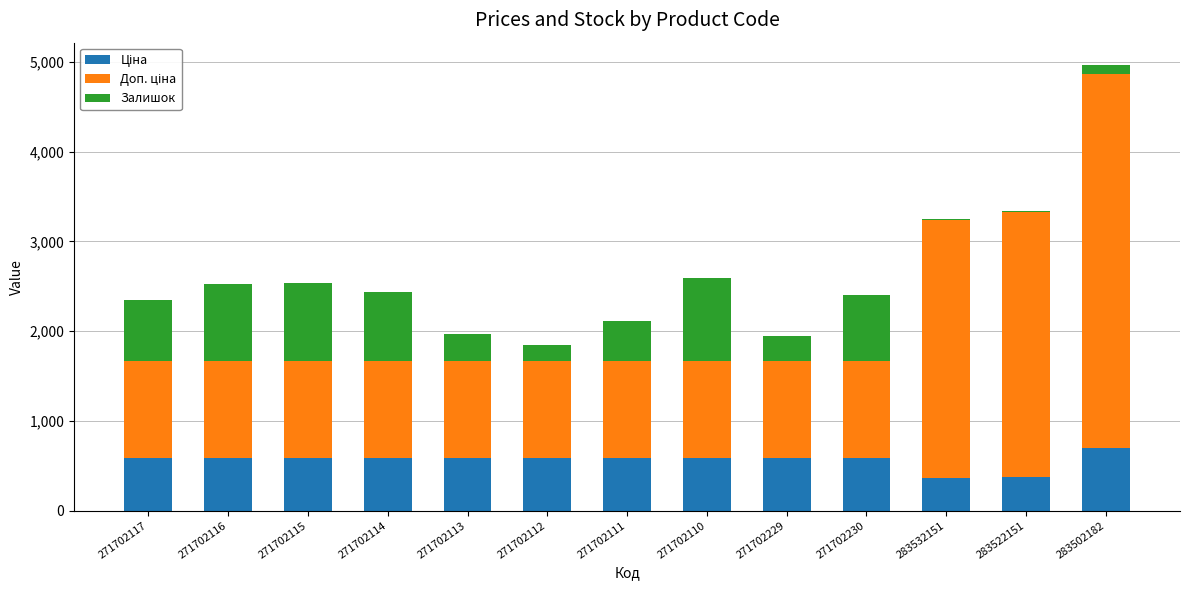

What is the total value across all series at 271702112?

1848.6